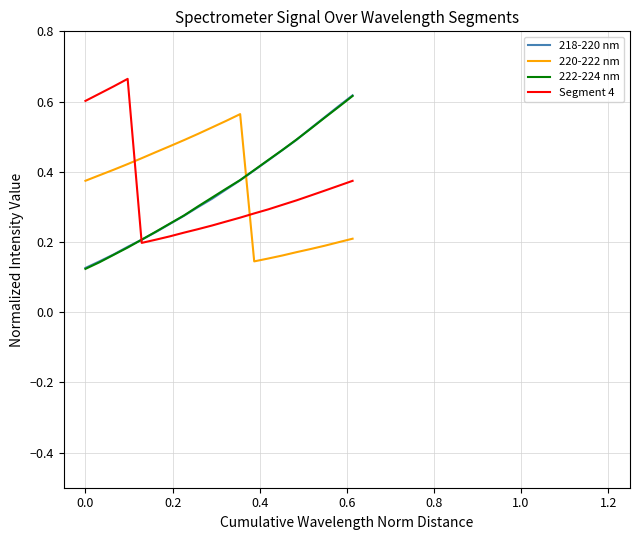

True or false: 220-222 nm and 222-224 nm cross at least once.

True